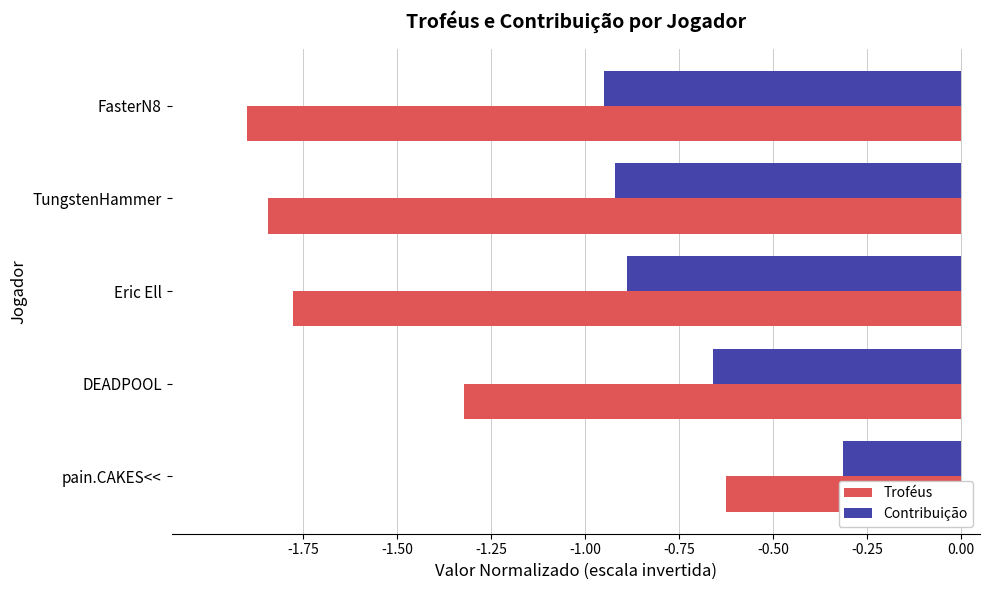

What are all the series names shown in the legend?

Troféus, Contribuição